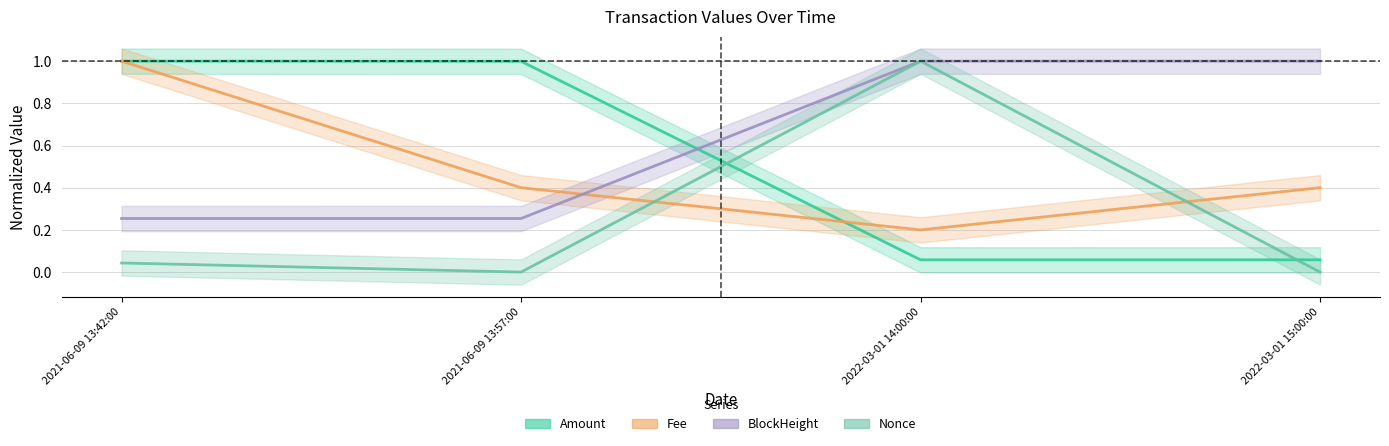

Which series has the largest total across all categories?

BlockHeight